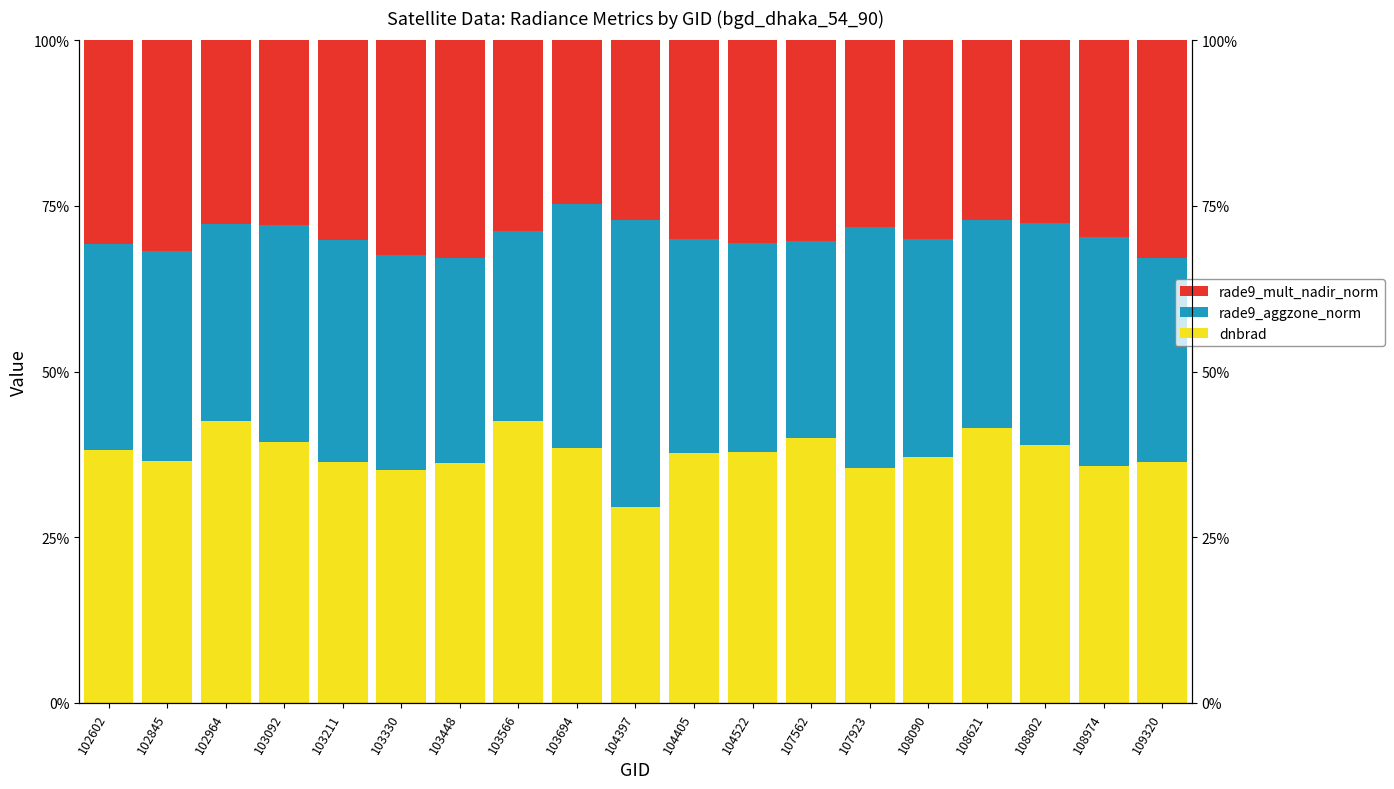

At how many categories does at least one series exceed 30?

19